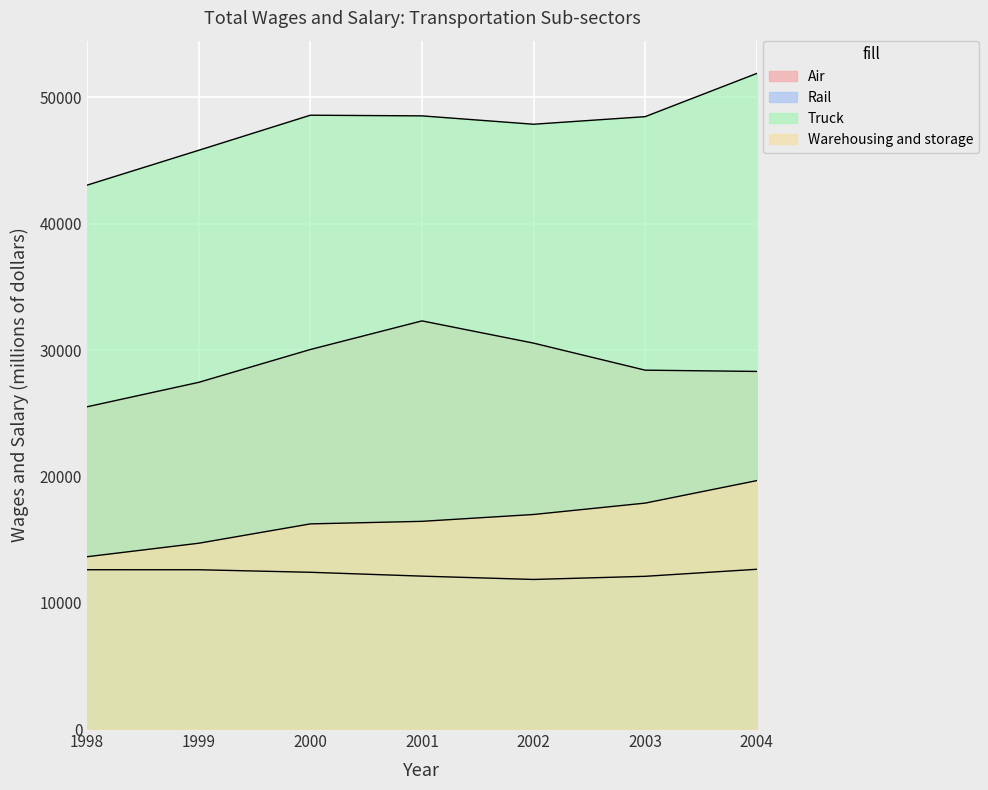

Which series has the largest total across all categories?

Truck